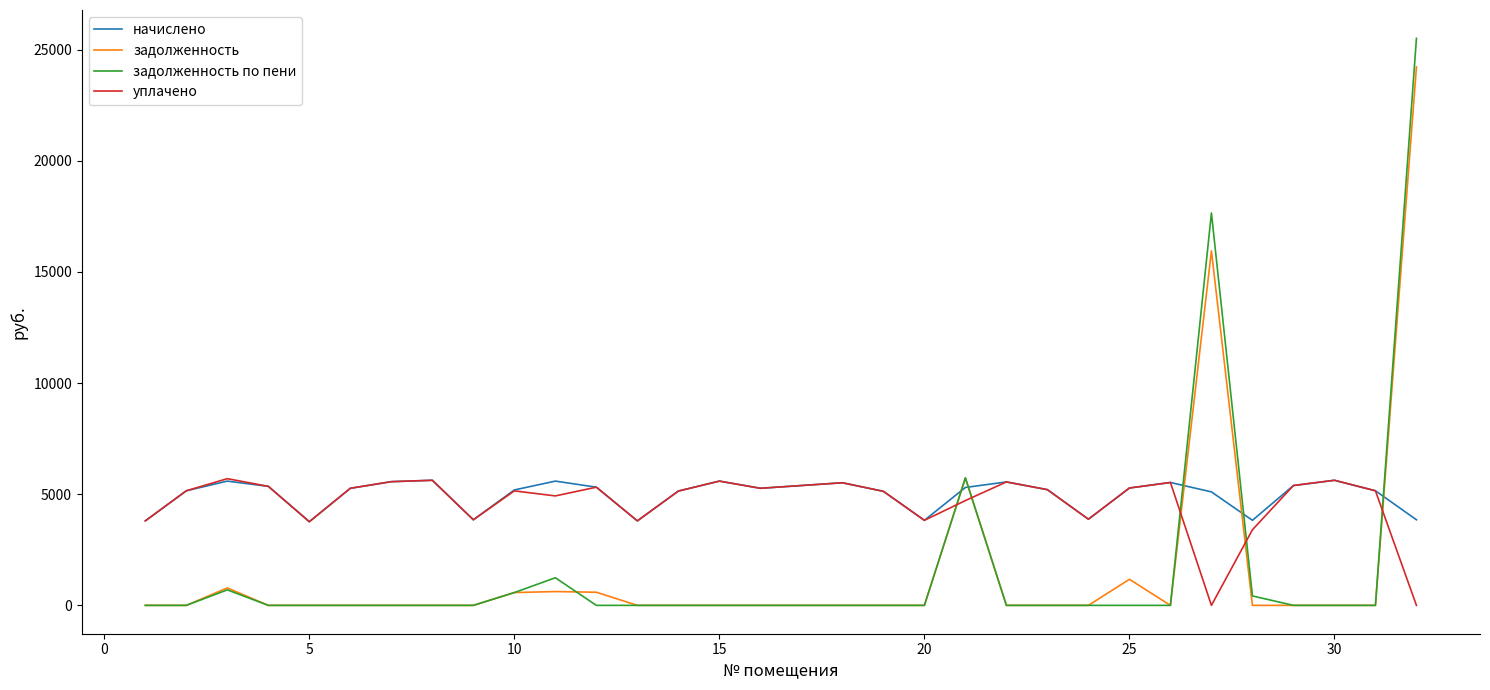

How many categories are shown in the chart?

32